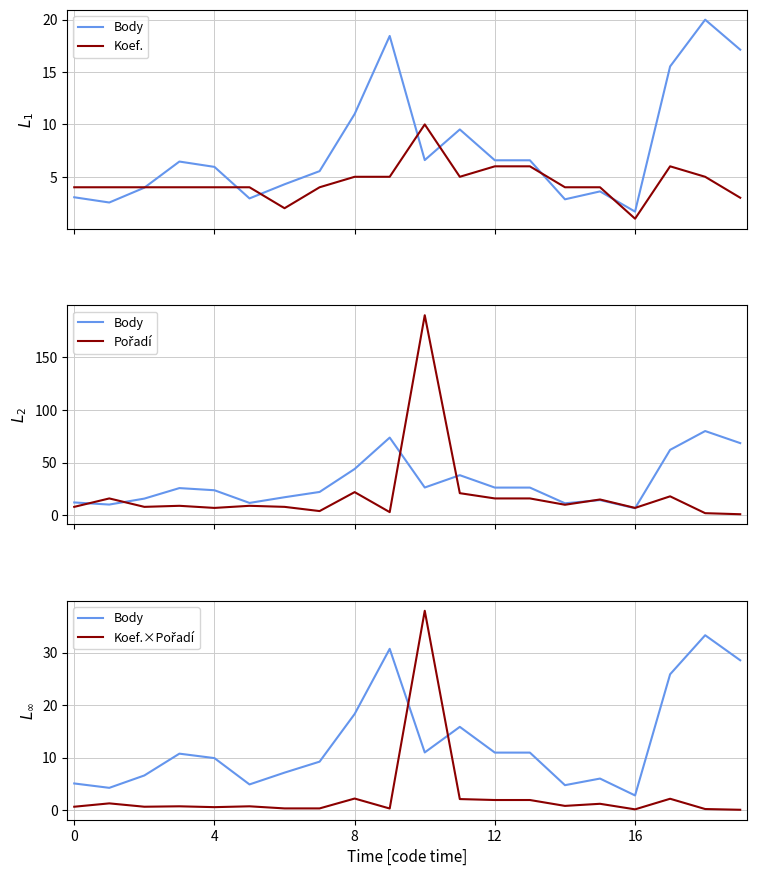

What are all the series names shown in the legend?

Body, Koef., Pořadí, Koef.×Pořadí